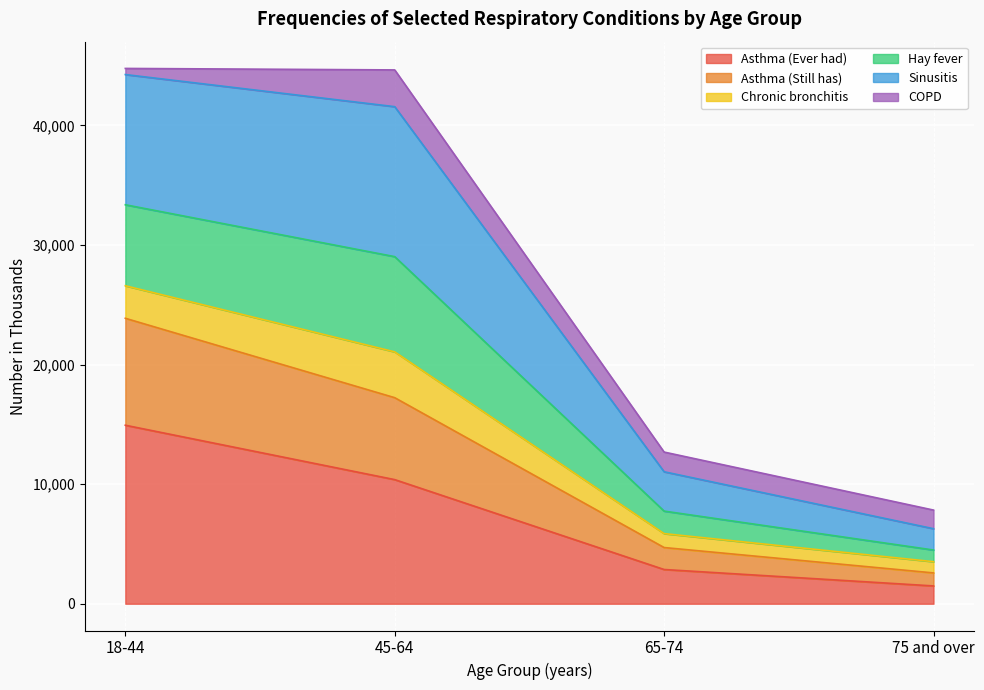

True or false: Asthma (Ever had) and Sinusitis intersect in this chart.

False